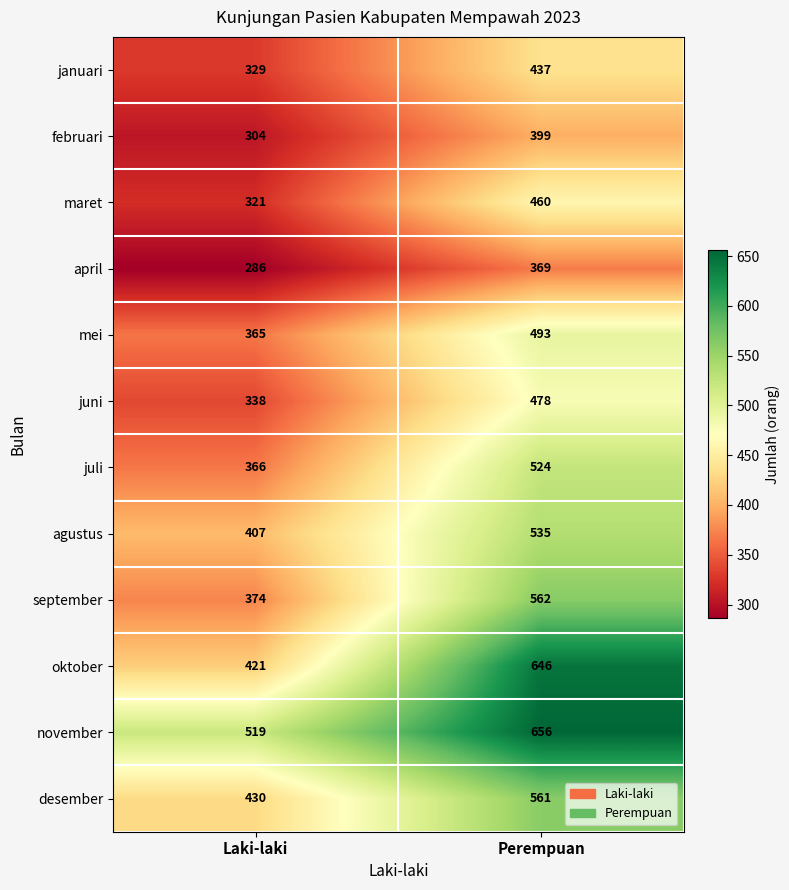

What is the total value across all series at Laki-laki?

4460